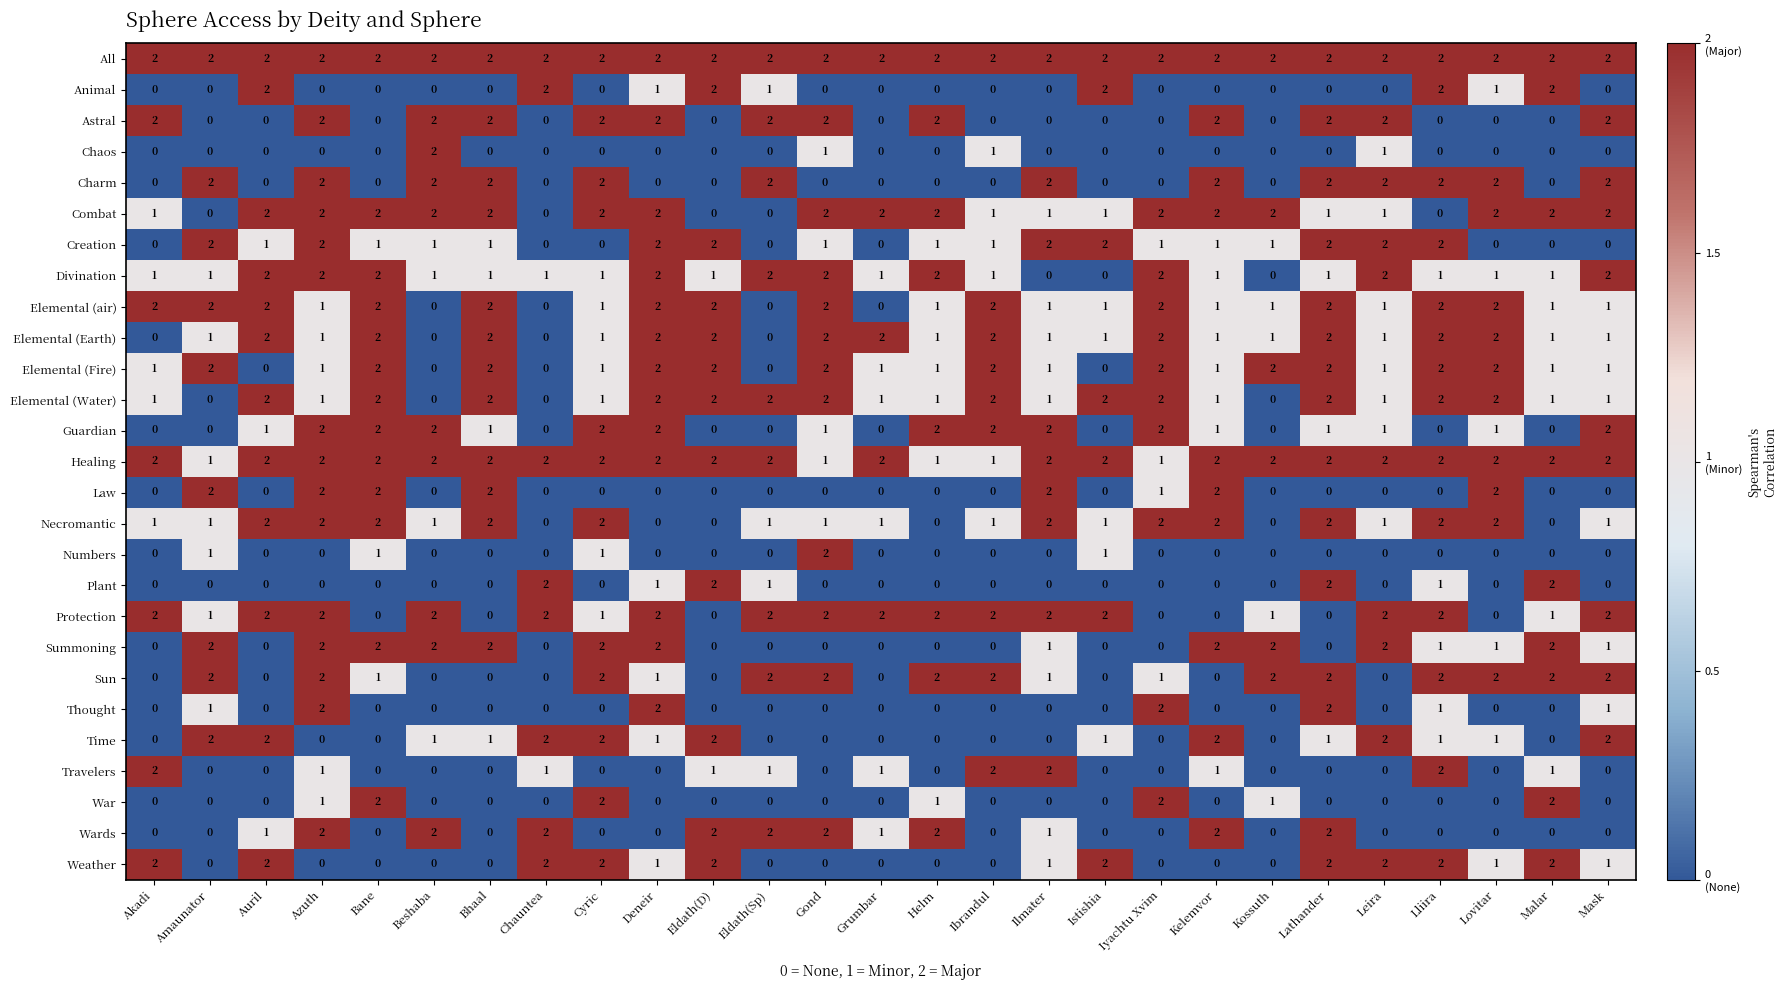

Which series has the largest total across all categories?

All